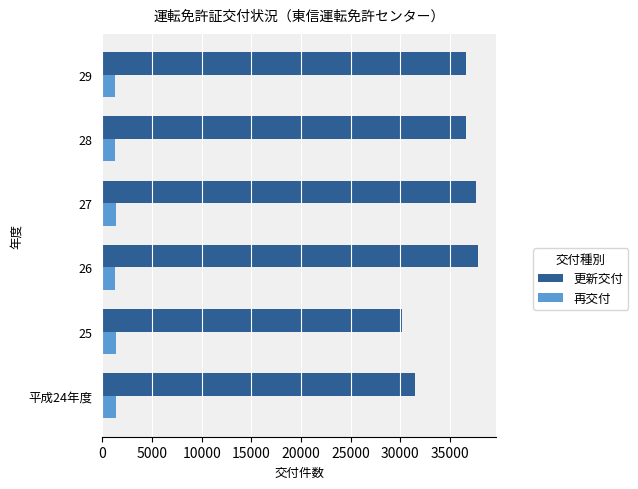

What is the maximum value shown in the chart?

37775